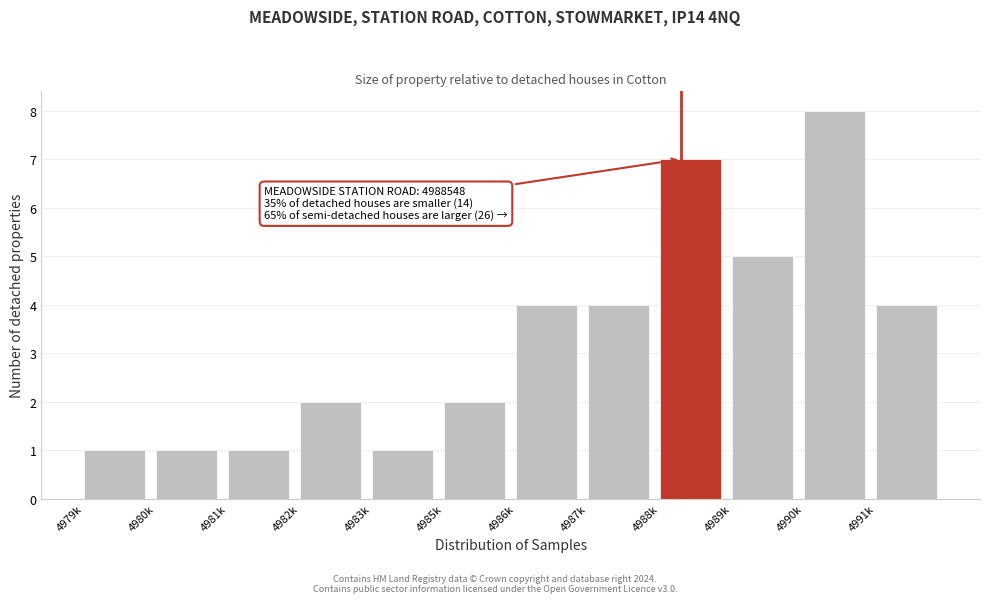

Reading left to right, what are all the values shown in this chart?

1	1	1	2	1	2	4	4	7	5	8	4